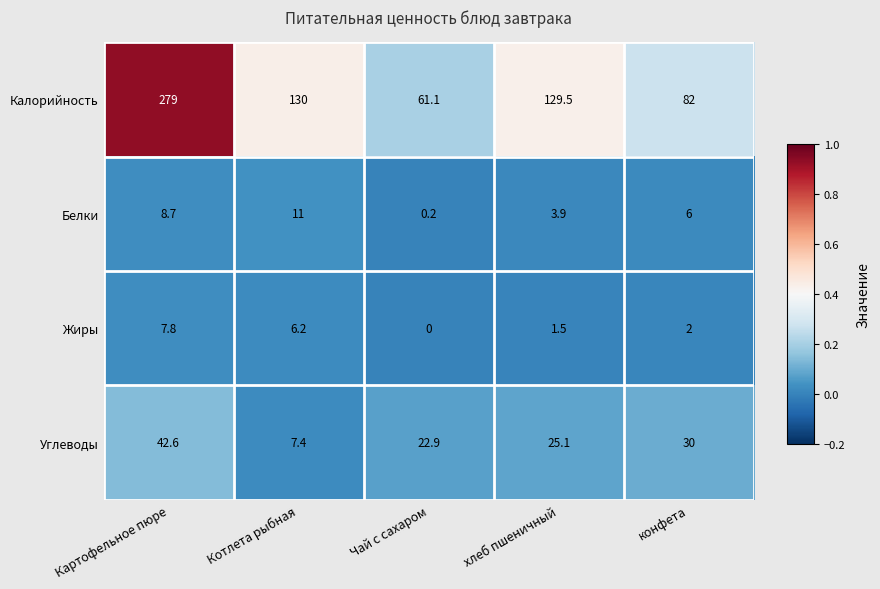

What is the difference between the second highest and minimum values in the Углеводы series?

22.6